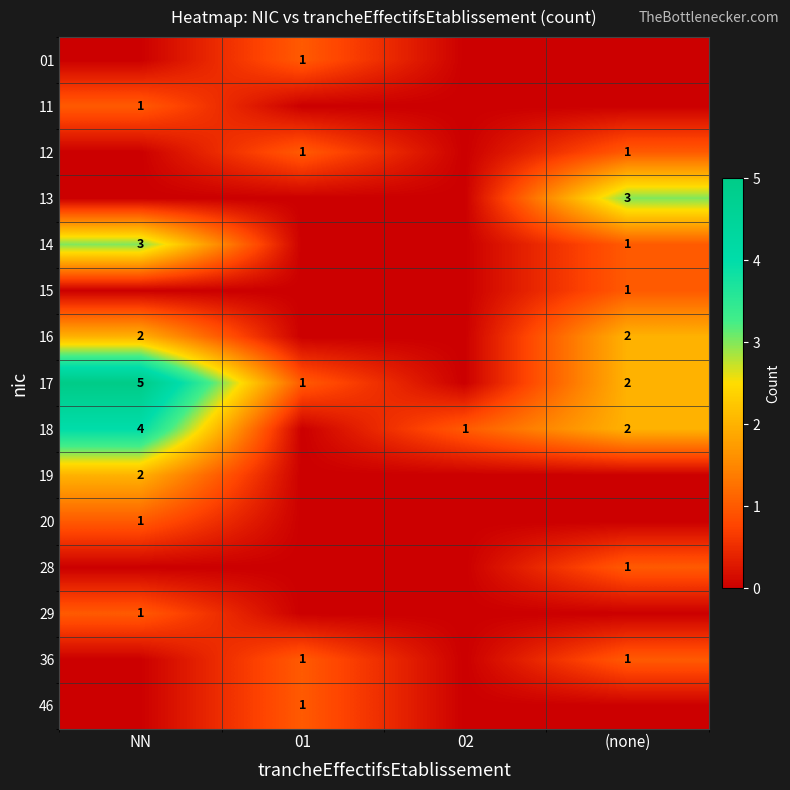

At which category is the sum across all series the highest?

NN